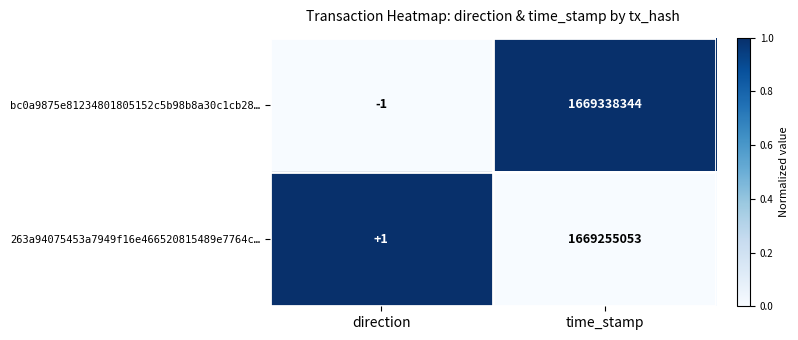

Reading right to left, extract all data points from this chart.

bc0a9875e81234801805152c5b98b8a30c1cb28…: 1669338344	-1
263a94075453a7949f16e466520815489e7764c…: 1669255053	1